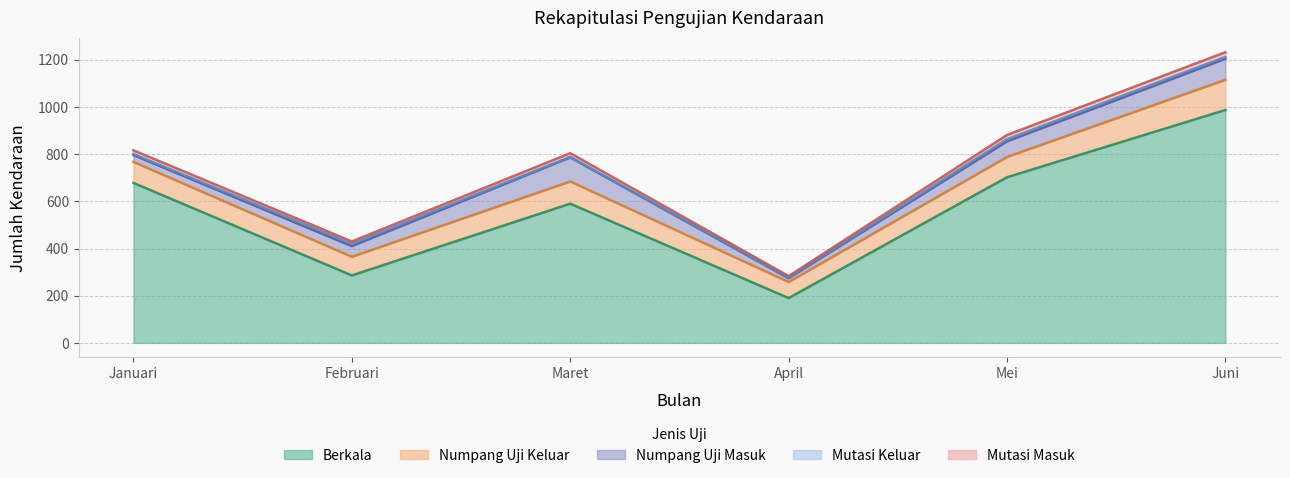

Reading left to right, list all the values displayed in this chart.

Berkala: 678	286	590	190	702	987
Numpang Uji Keluar: 89	79	94	68	86	128
Numpang Uji Masuk: 29	45	102	16	66	89
Mutasi Keluar: 4	10	2	3	9	8
Mutasi Masuk: 16	10	16	6	18	20